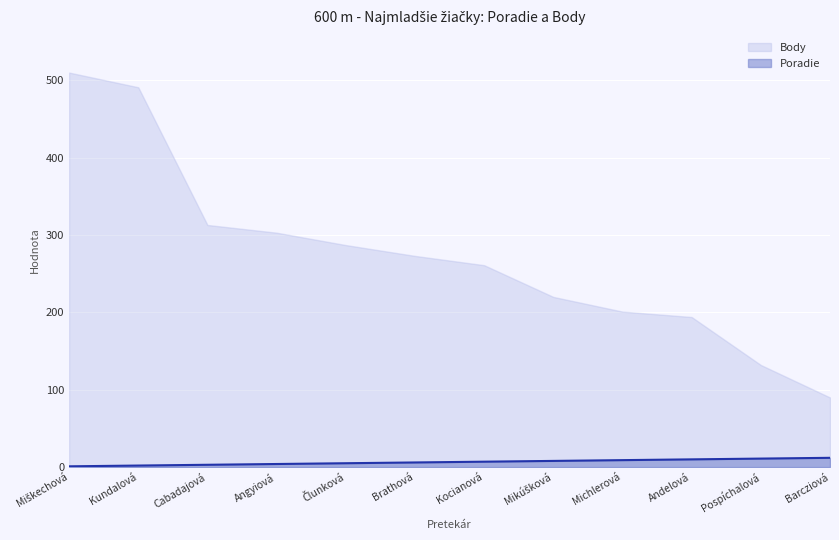

How many lines are shown in the chart?

2